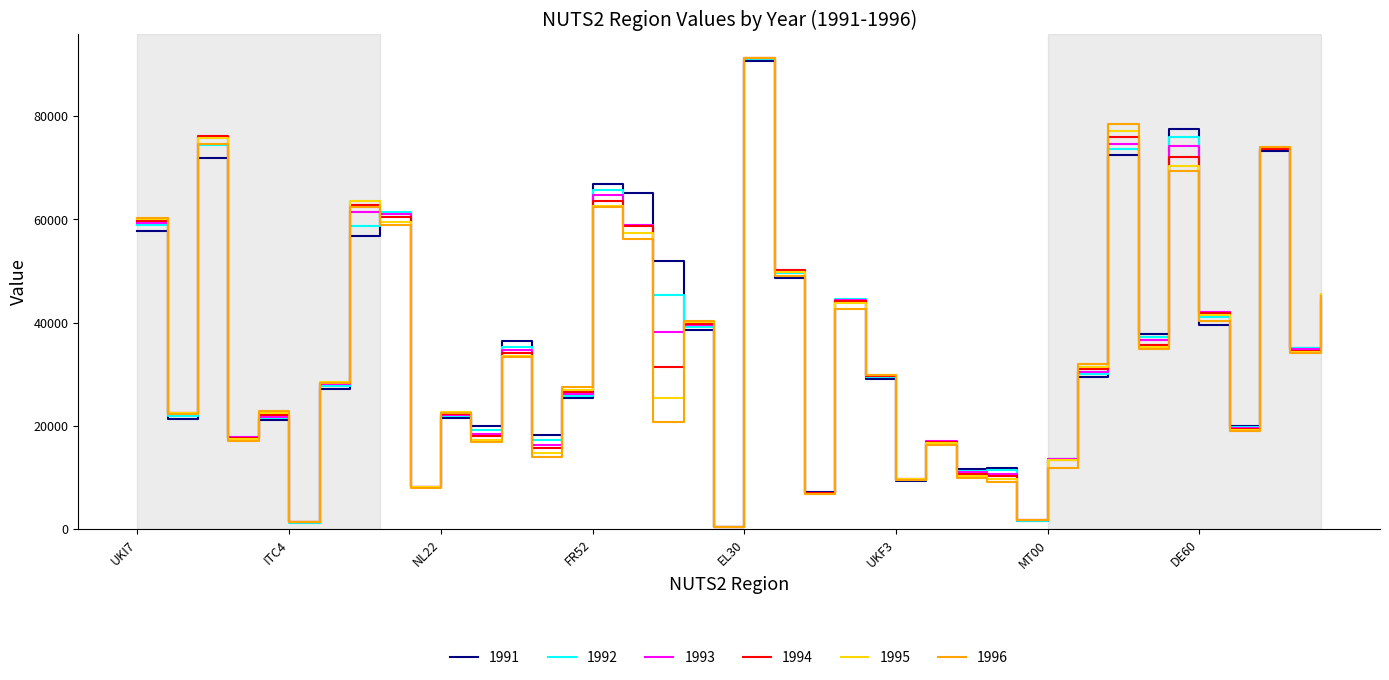

What is the maximum value shown in the chart?

91293